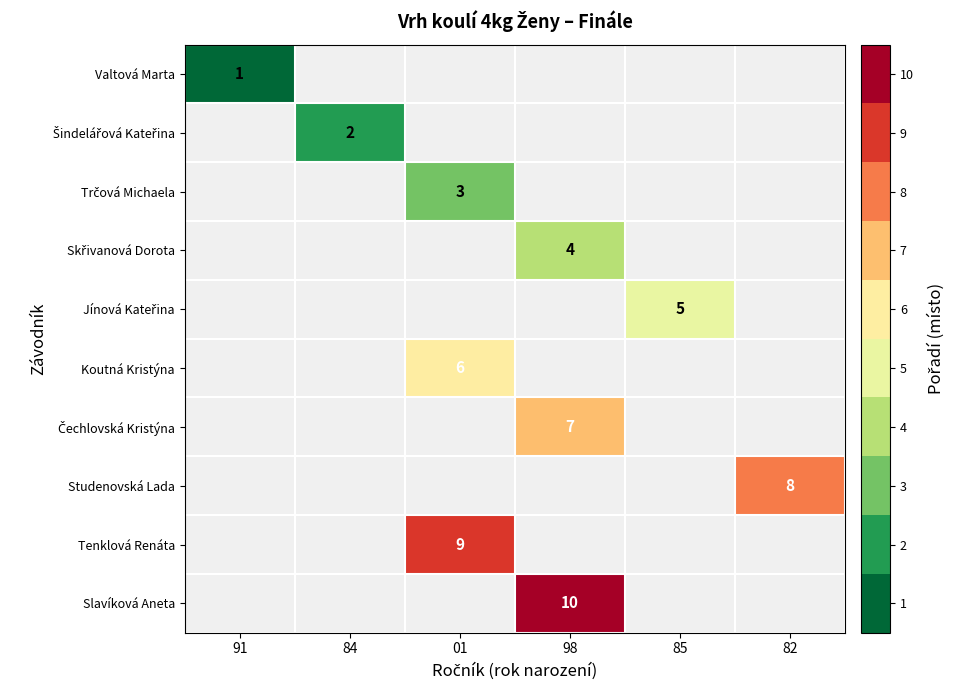

What is the minimum value shown in the chart?

1.0